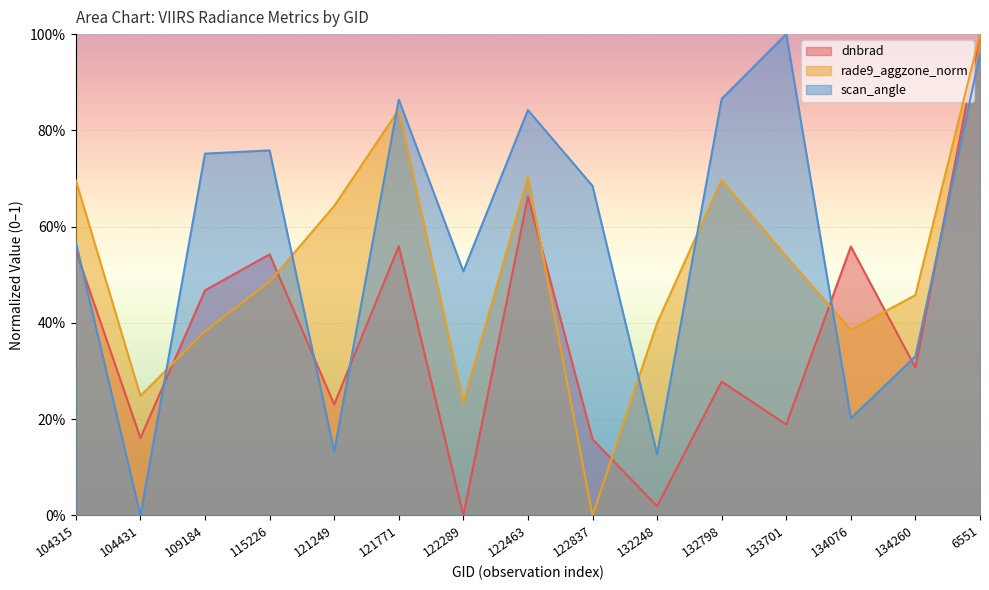

Between 134076 and 6551, which series saw the biggest shift?

scan_angle